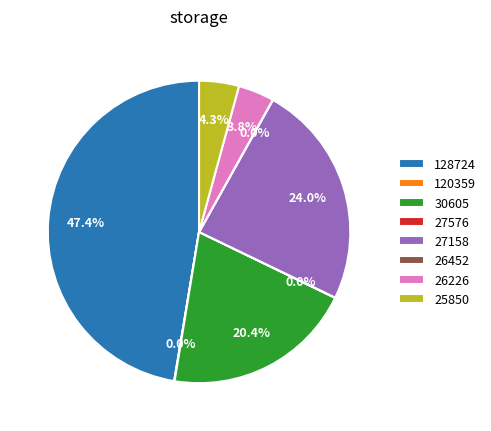

Is there any slice that represents more than half of the pie?

No